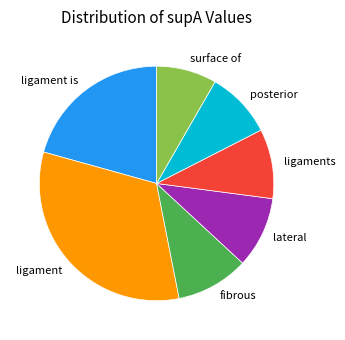

Is it true that fibrous is 21% of the pie?

False